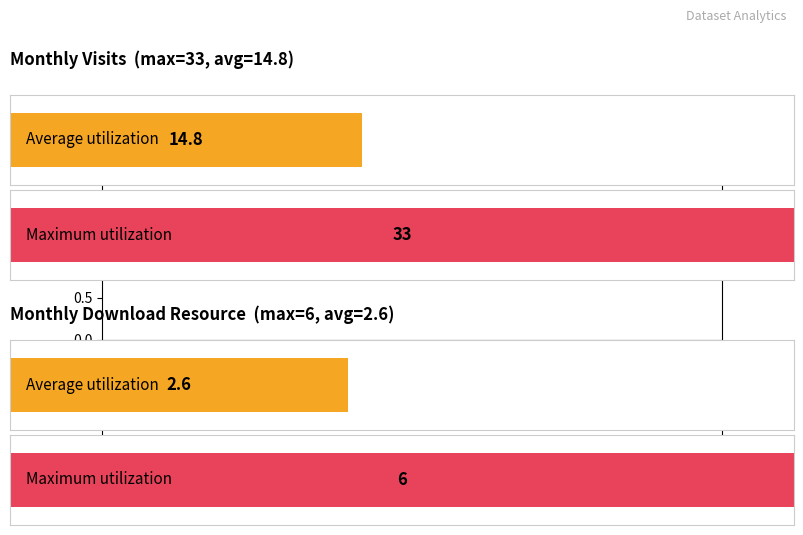

How many data points in monthly_visit are above 14?

7